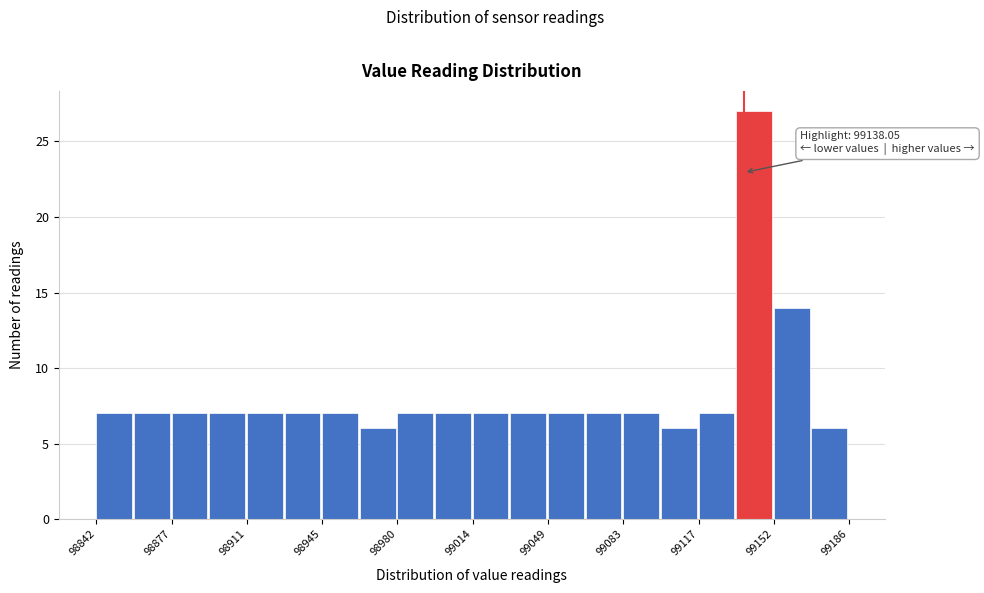

Read against the x-axis, roughly where is the centre of the tallest bar?

99145